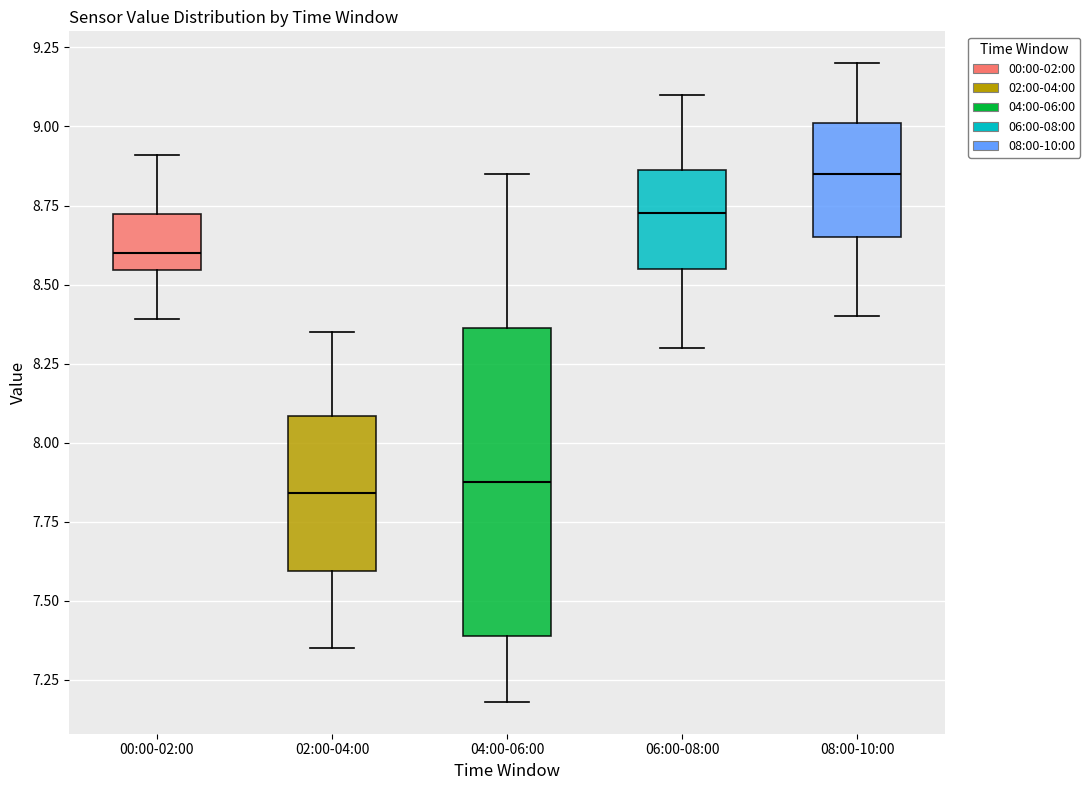

Where is the upper edge of the box for 04:00-06:00 on the y-axis? The values are not printed on the chart, so give them approximately, as read against the axis.

8.35